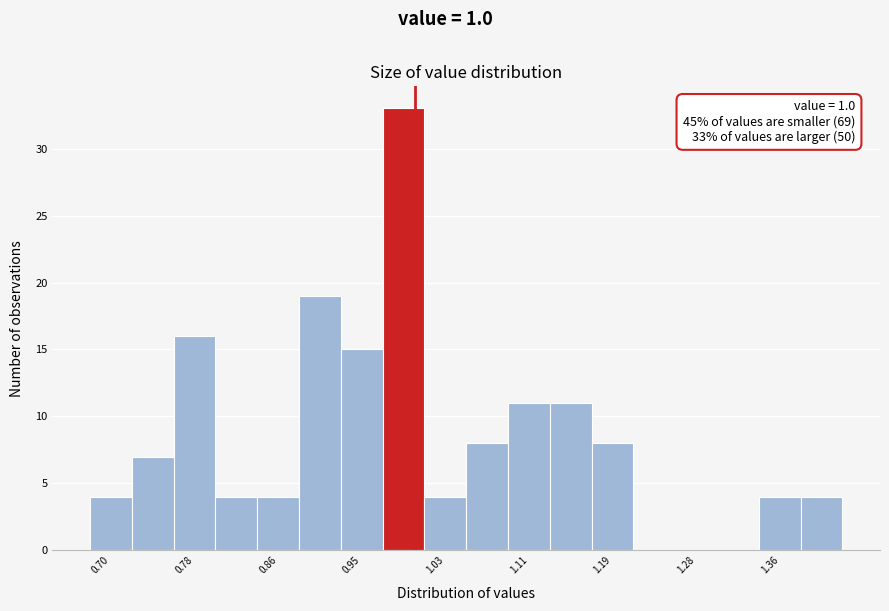

Which range on the x-axis has the tallest bar?

0.97 to 1.01